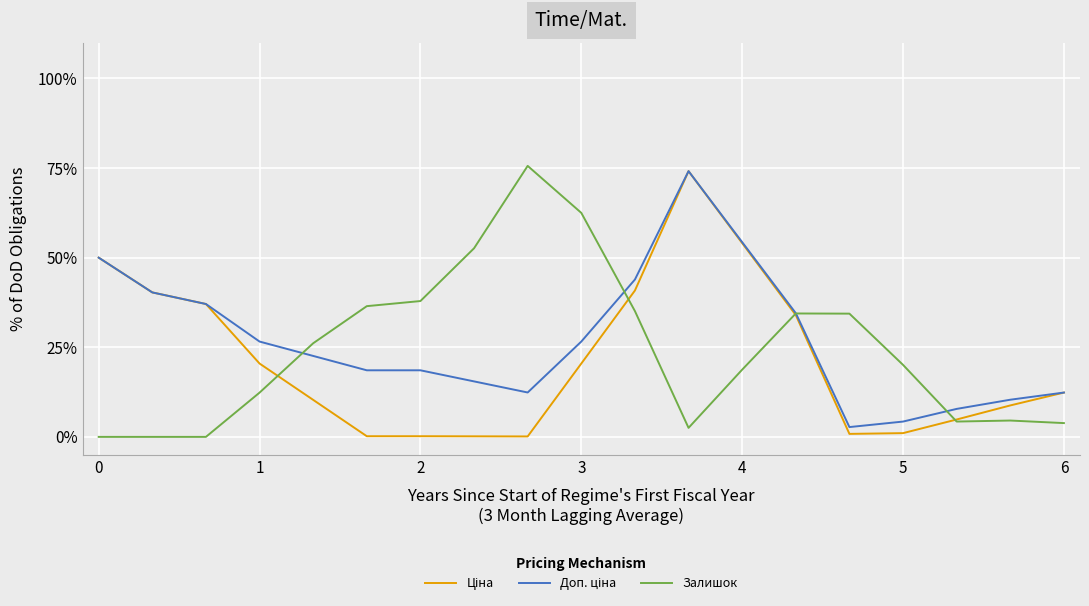

Is this an area chart (filled region under the line)?

No